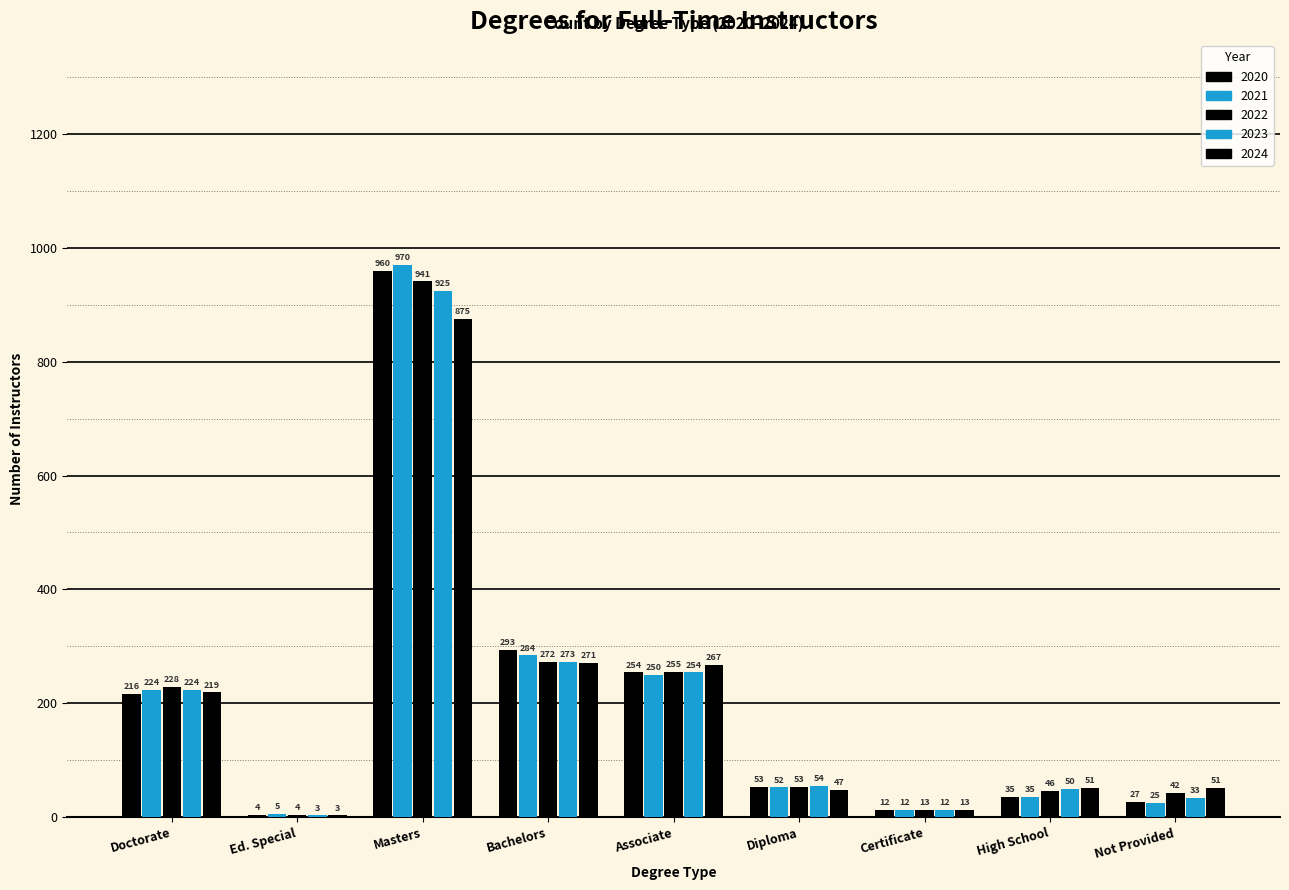

What is the value of the 2021 bar at the 5th from the left?

250